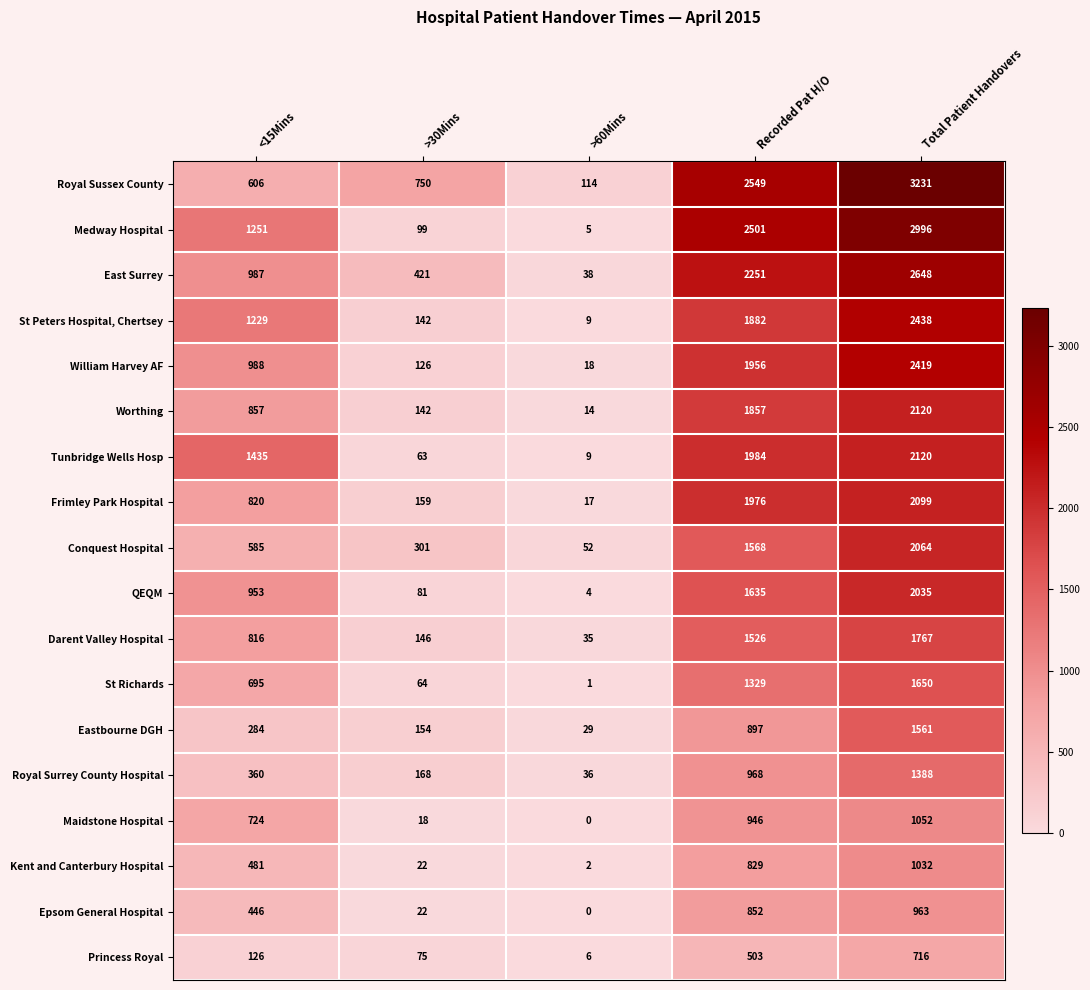

Which category has the highest value across all series?

Total Patient Handovers